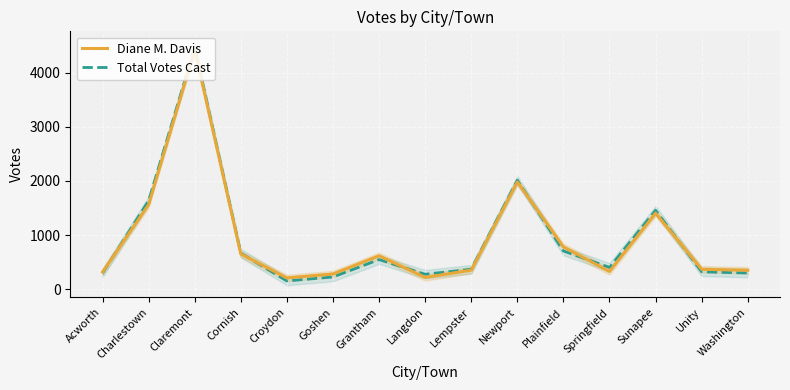

Rank the categories by Total Votes Cast value from lowest to highest.

Croydon, Goshen, Langdon, Acworth, Washington, Unity, Lempster, Springfield, Grantham, Cornish, Plainfield, Sunapee, Charlestown, Newport, Claremont